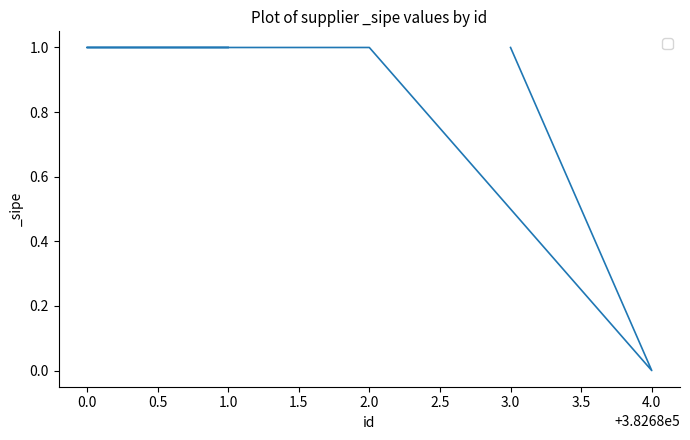

What is the greatest value displayed?

1